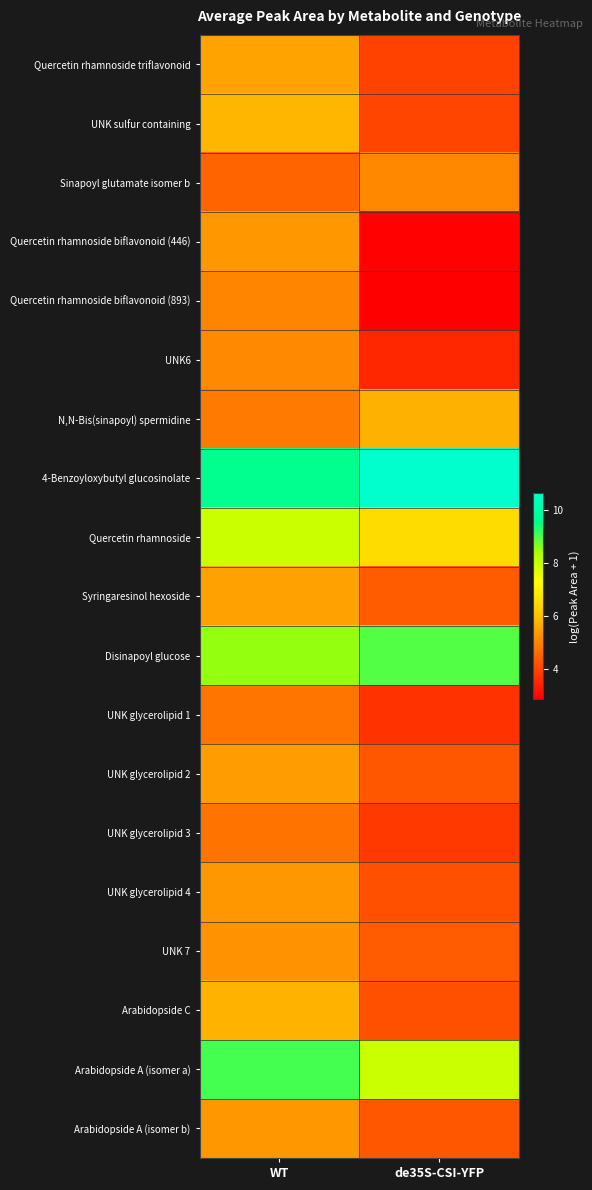

Count the number of categories in the chart.

2